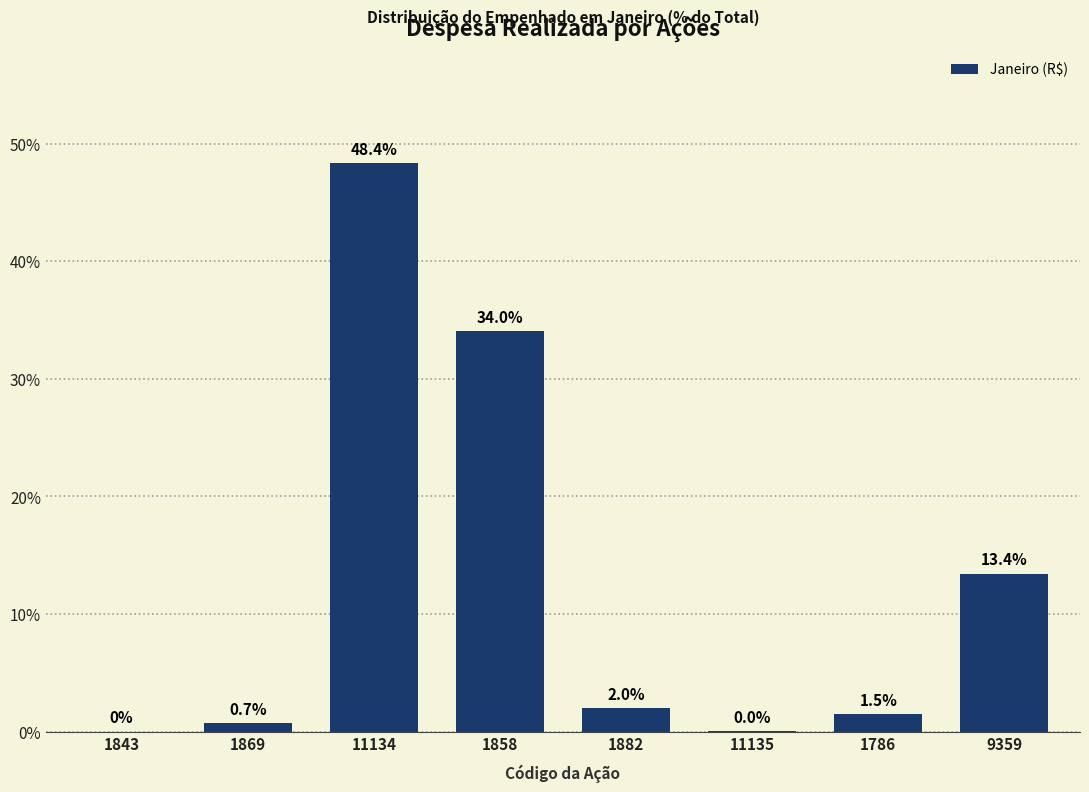

Between 1869 and 1858, which is larger?

1858